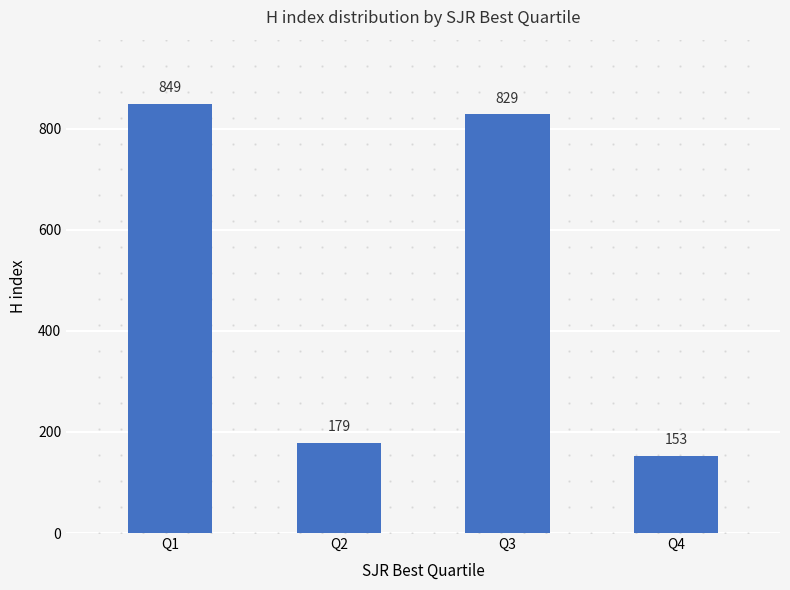

What is the ratio of the value at Q3 to the value at Q4?

5.4